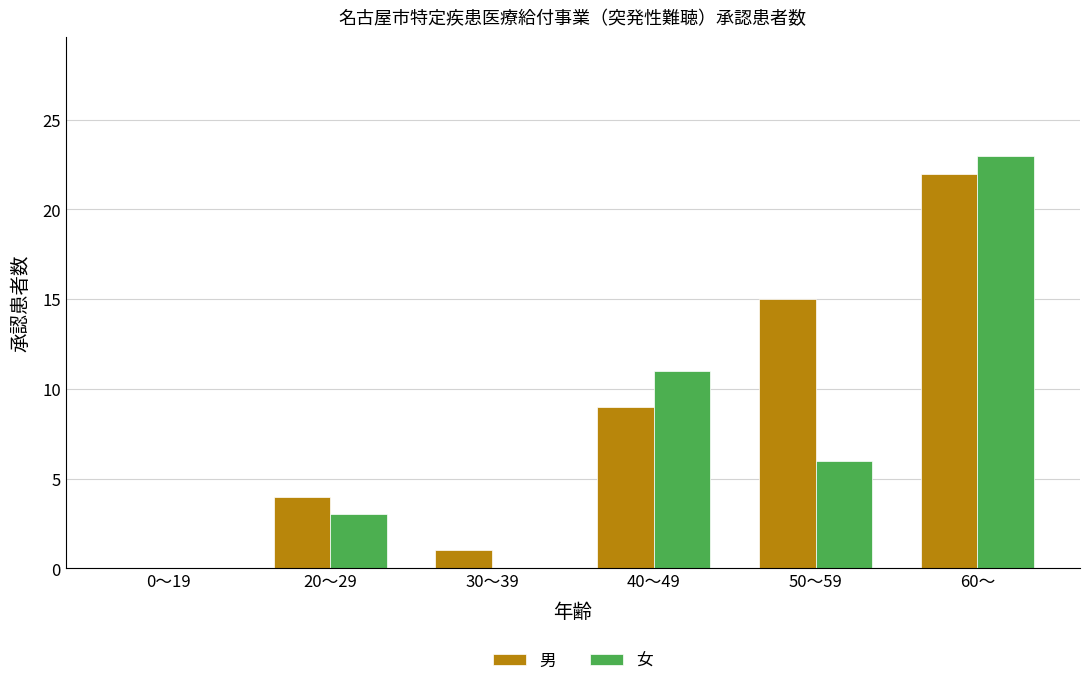

What are all the series names shown in the legend?

男, 女